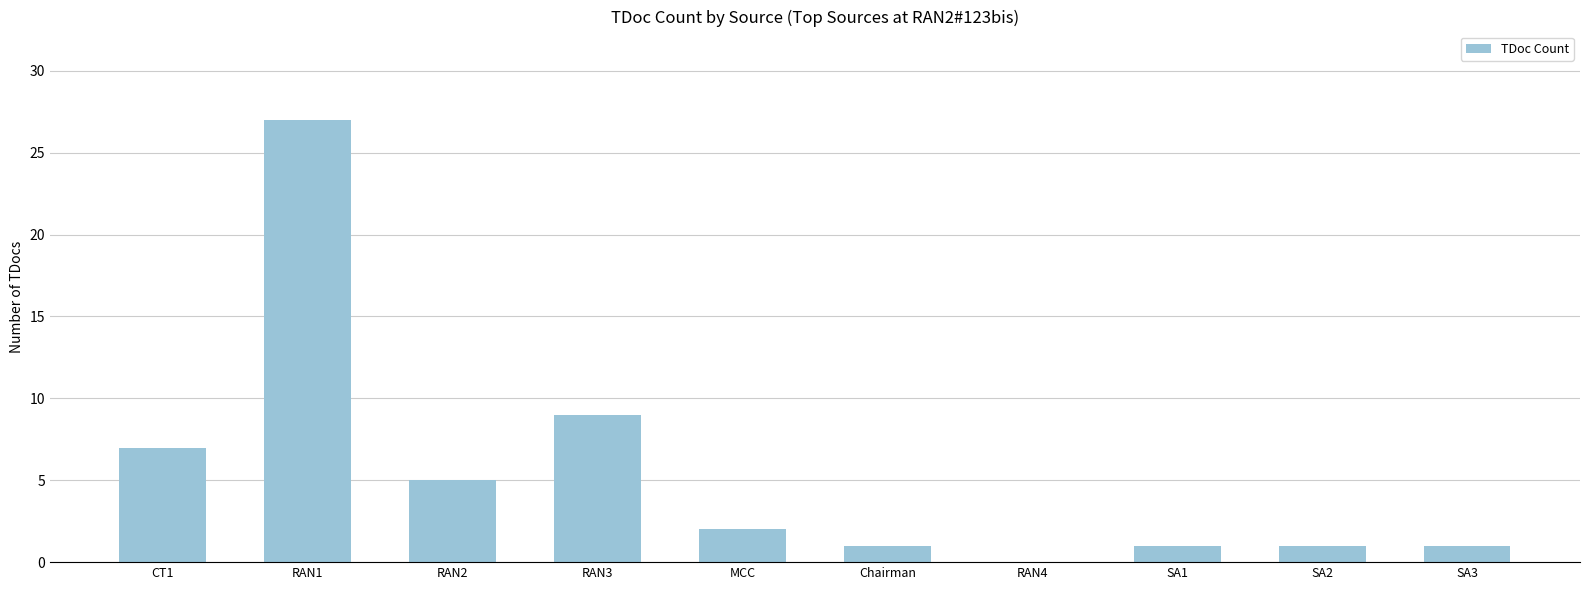

What is the sum of all values?

54